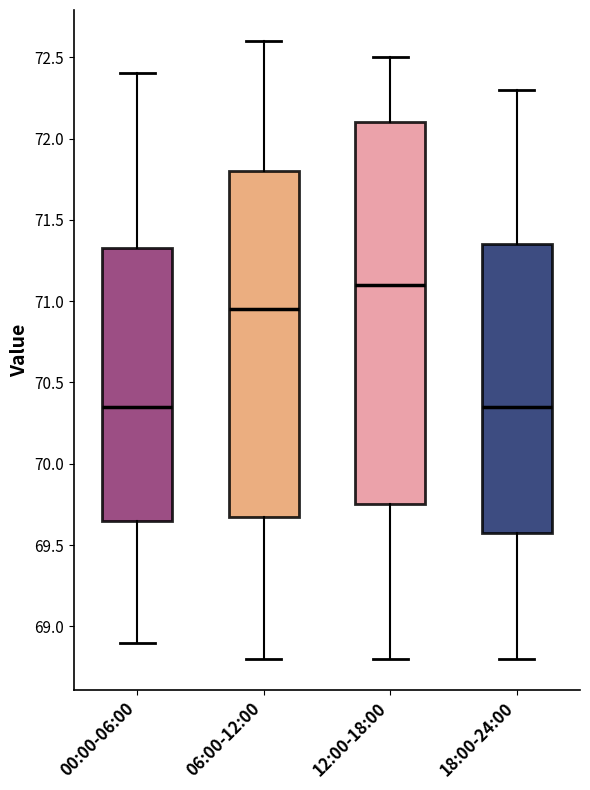

Which box's median line is the highest?

12:00-18:00